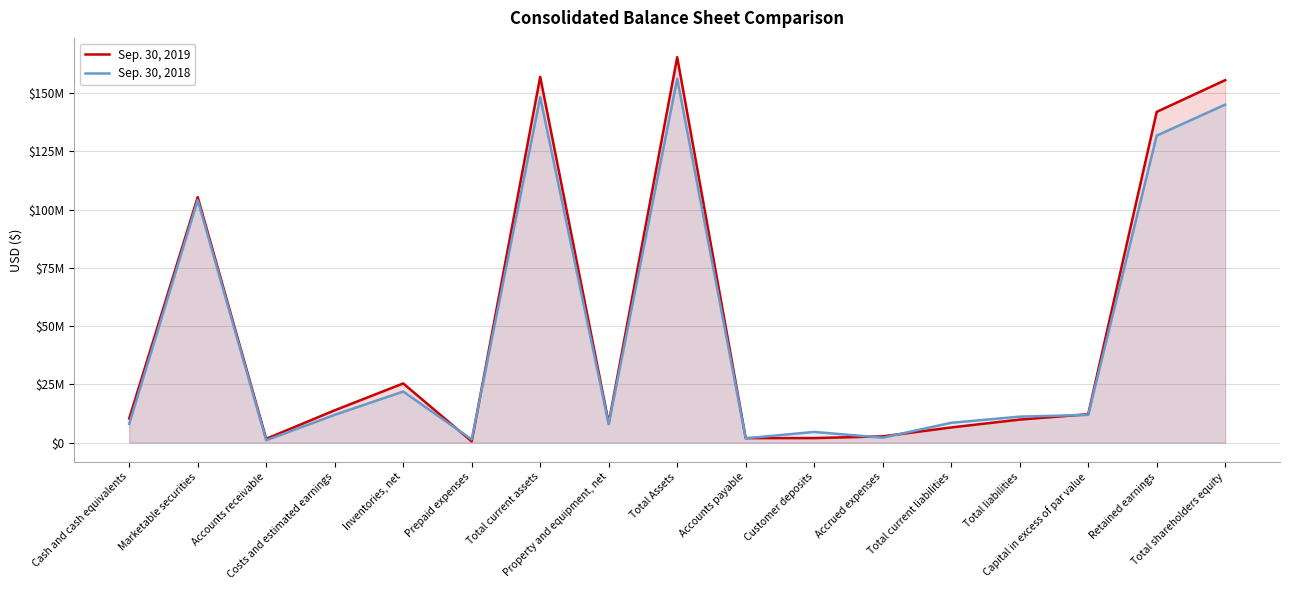

What is the minimum value shown in the chart?

499000